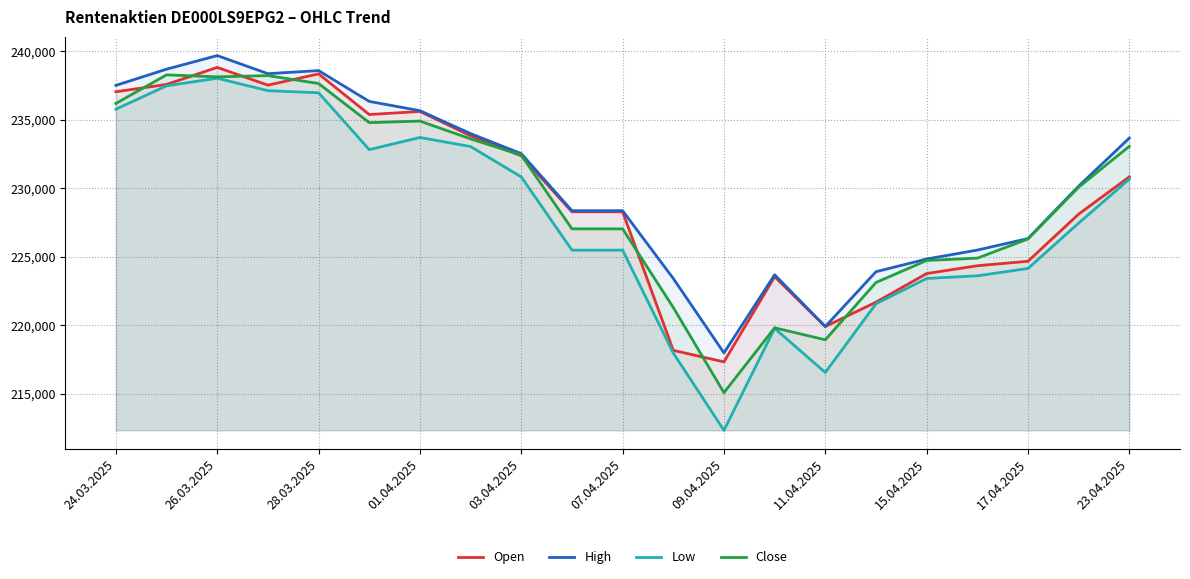

How many distinct data groups are displayed?

4